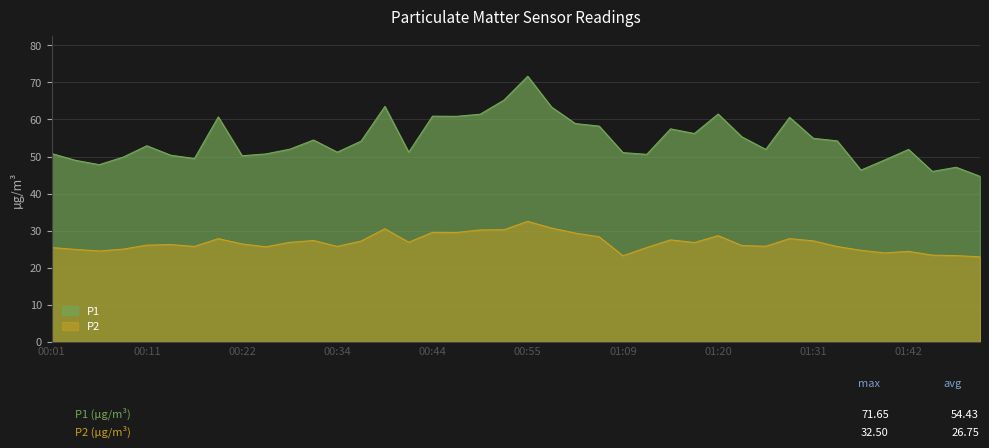

What is the difference between the maximum and minimum values in the P2 series?

9.6